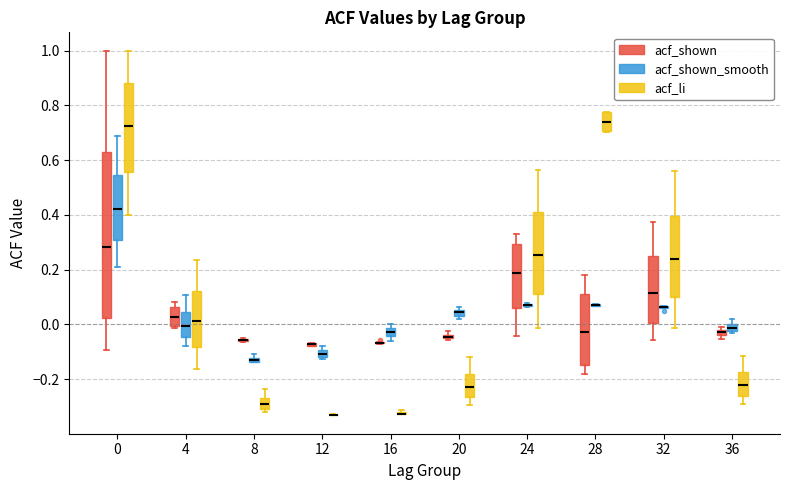

Comparing the boxes themselves (not the whiskers), which one is the tallest?

0 (acf_shown)